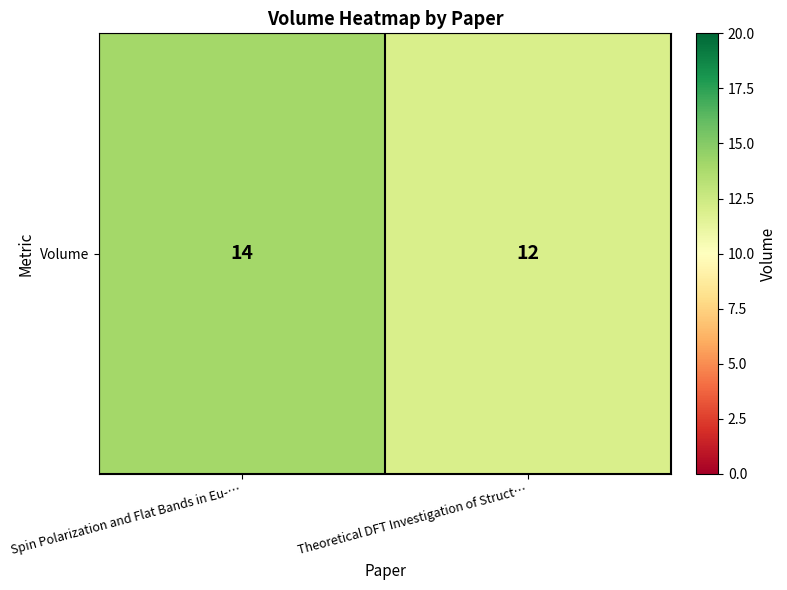

Reading left to right, extract all data points from this chart.

14	12